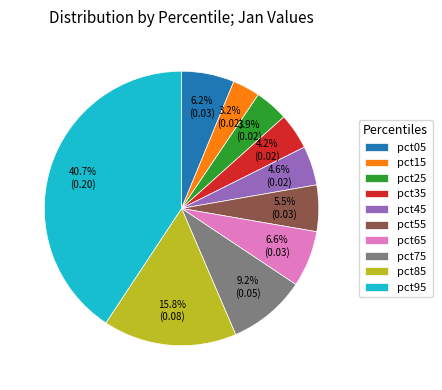

What percentage is NOT represented by pct35?

95.8%